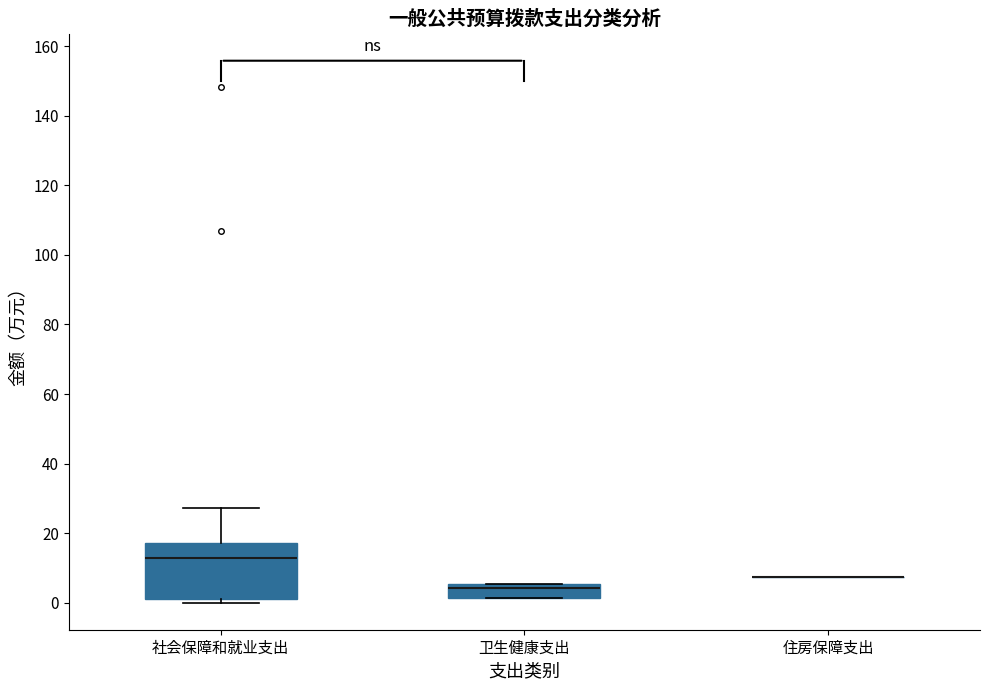

Which box is the tallest, from its lower edge to its upper edge?

社会保障和就业支出